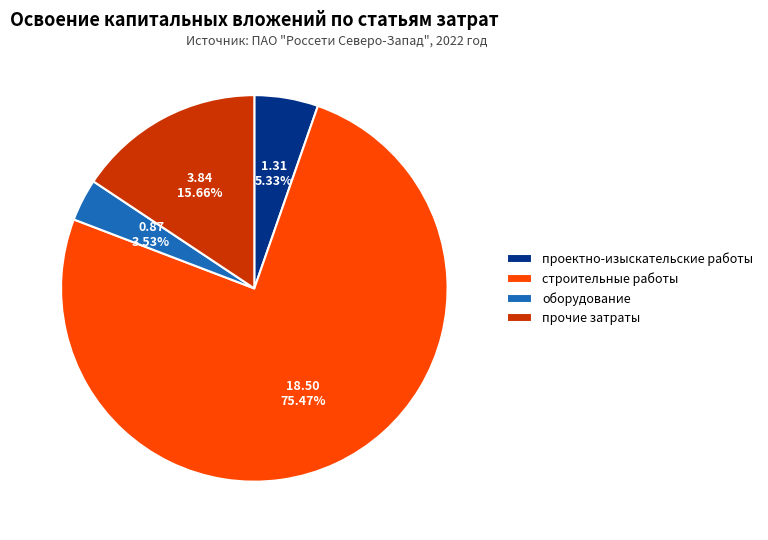

The прочие затраты slice represents 16% of the pie. True or false?

True